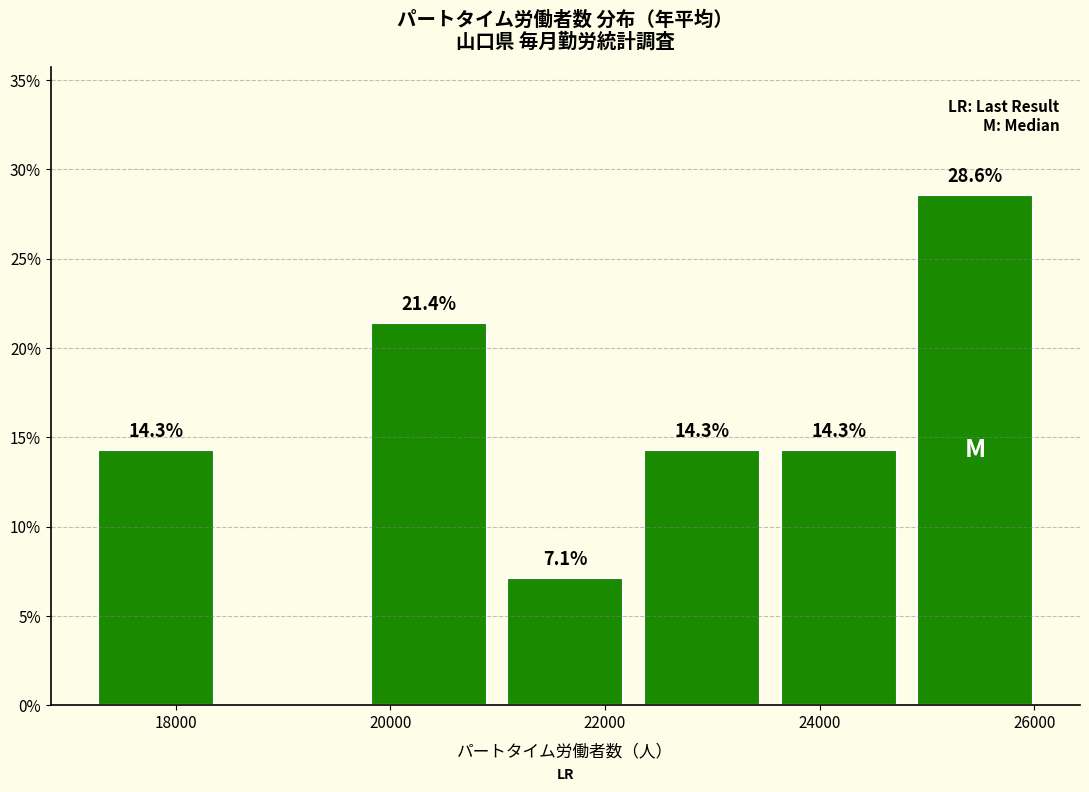

Which range on the x-axis has the tallest bar?

24800 to 26000